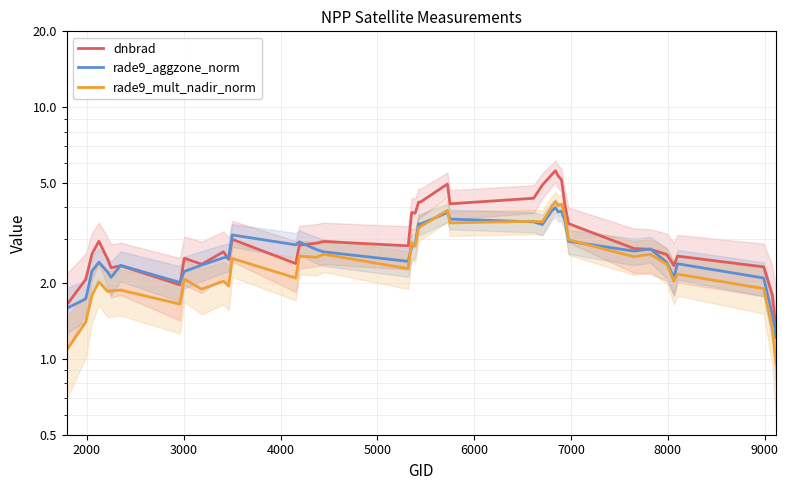

What is the total value across all series at 2000?

5.2